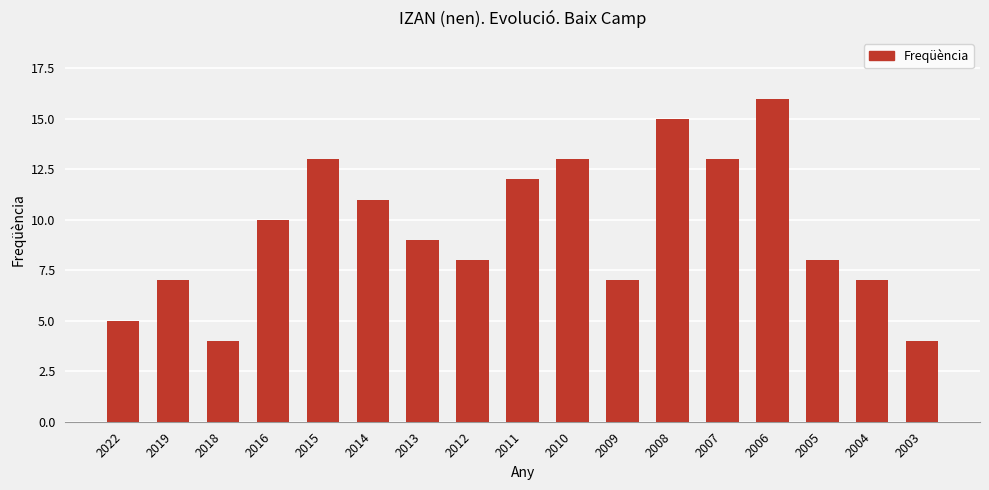

What is the maximum value shown in the chart?

16